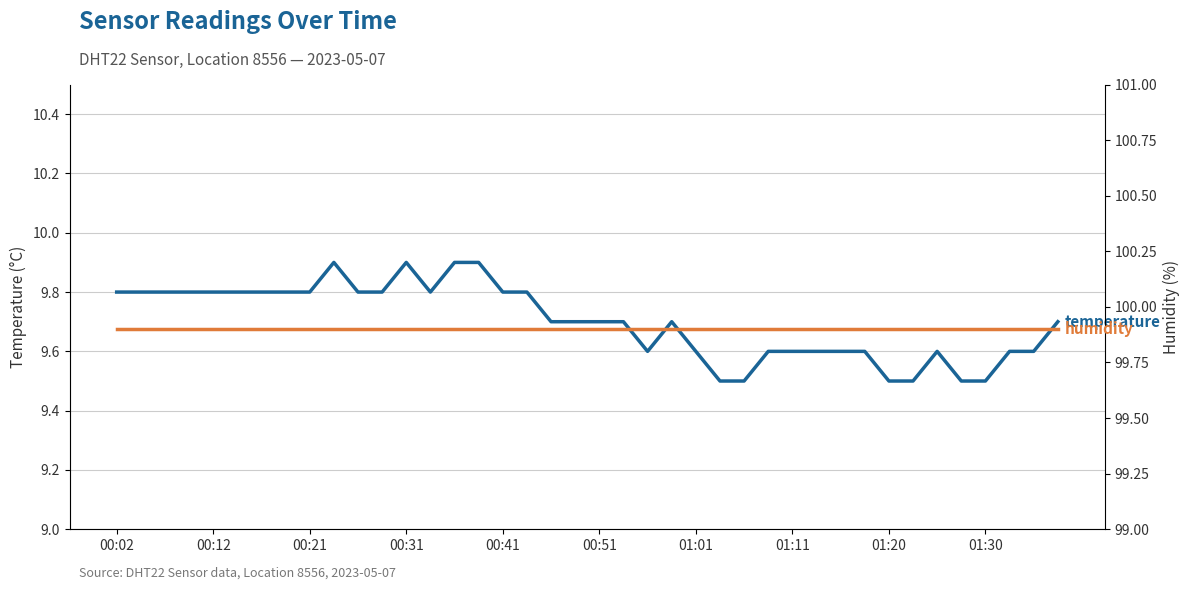

Which series changed the most between 00:51 and 01:01?

temperature